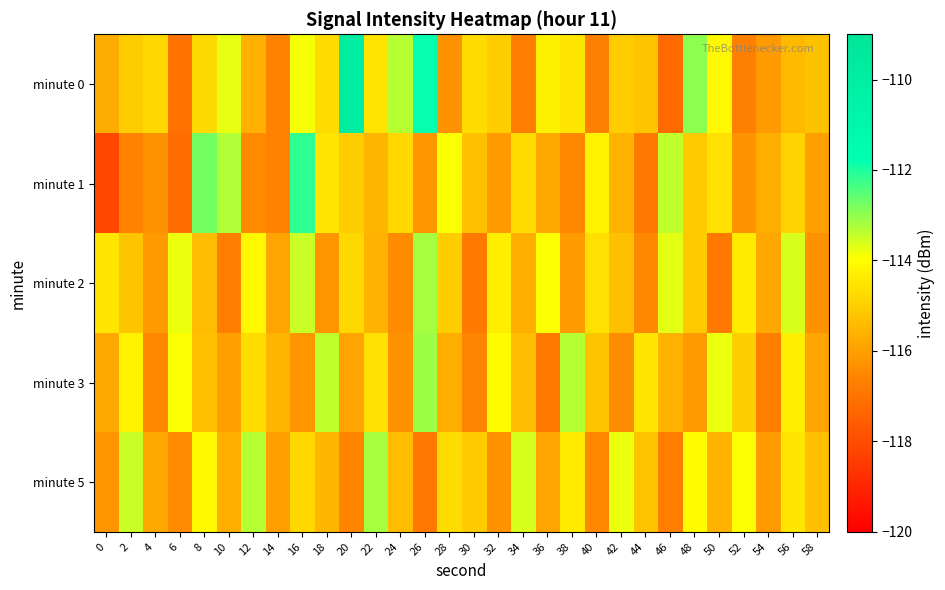

Which has a higher value, 54 or 30?

30